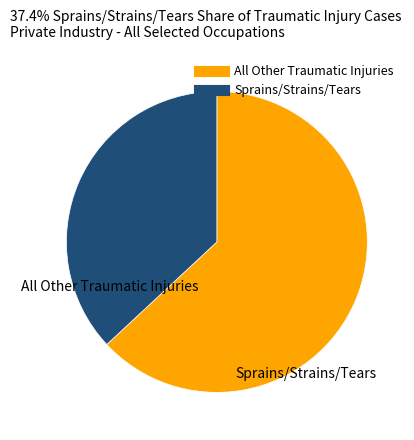

Is there any slice that represents more than half of the pie?

Yes